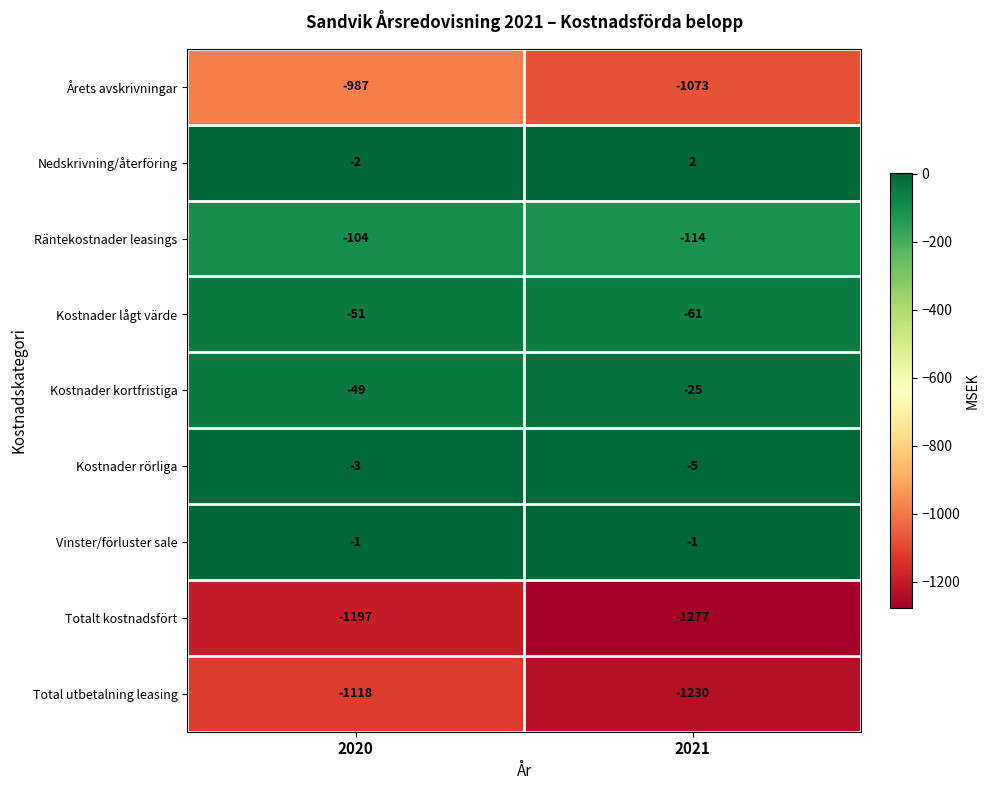

Between 2020 and 2021, which series saw the biggest shift?

Total utbetalning leasing